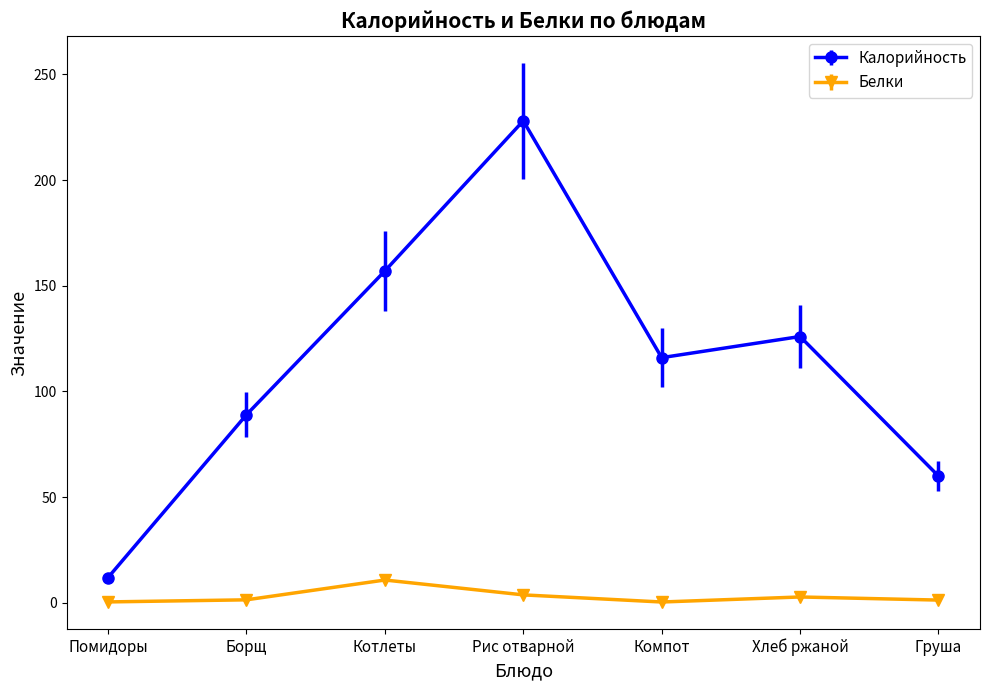

Rank the series by their maximum value, from highest to lowest.

Калорийность, Белки